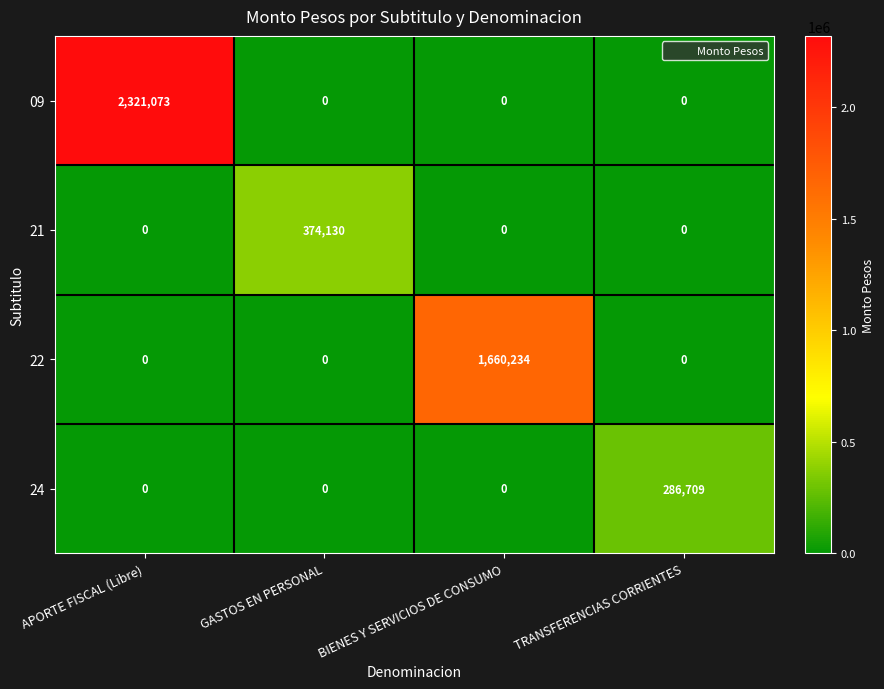

What is the total value across all series at GASTOS EN PERSONAL?

374130